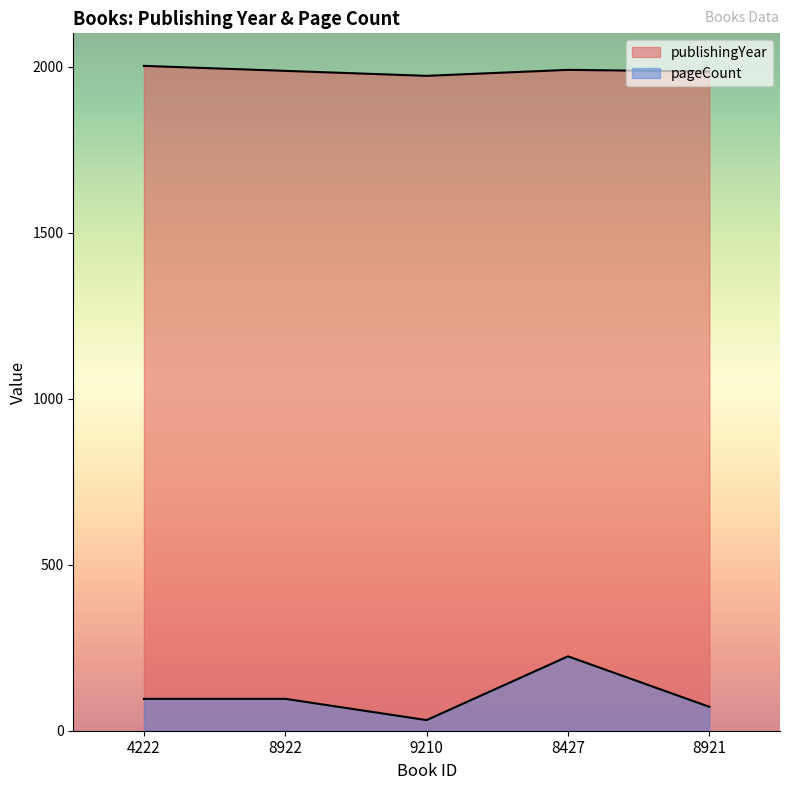

True or false: publishingYear and pageCount intersect in this chart.

False